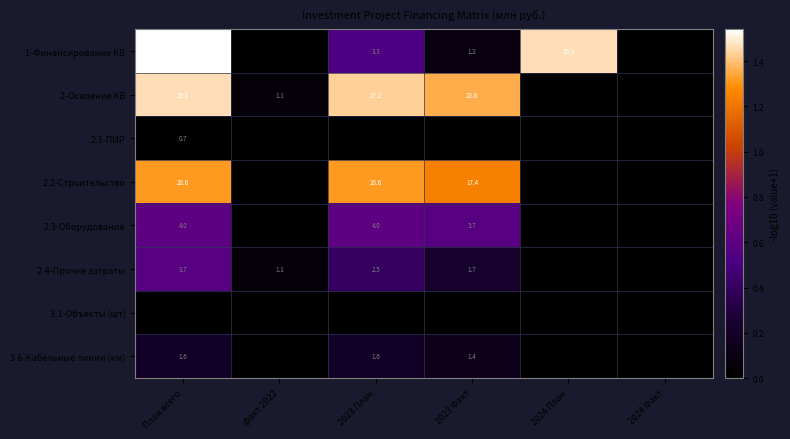

What is the difference between the 2.2-Строительство values at 2023 Факт and 2023 План?

3.2